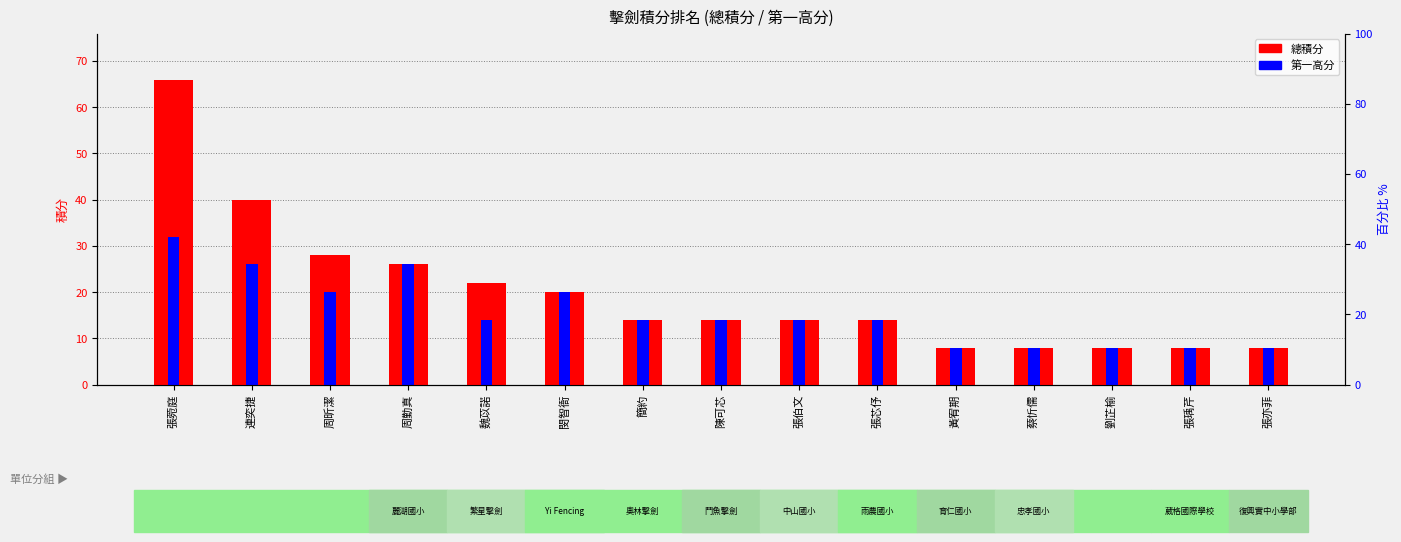

Rank the series by their average value, from highest to lowest.

總積分, 第一高分